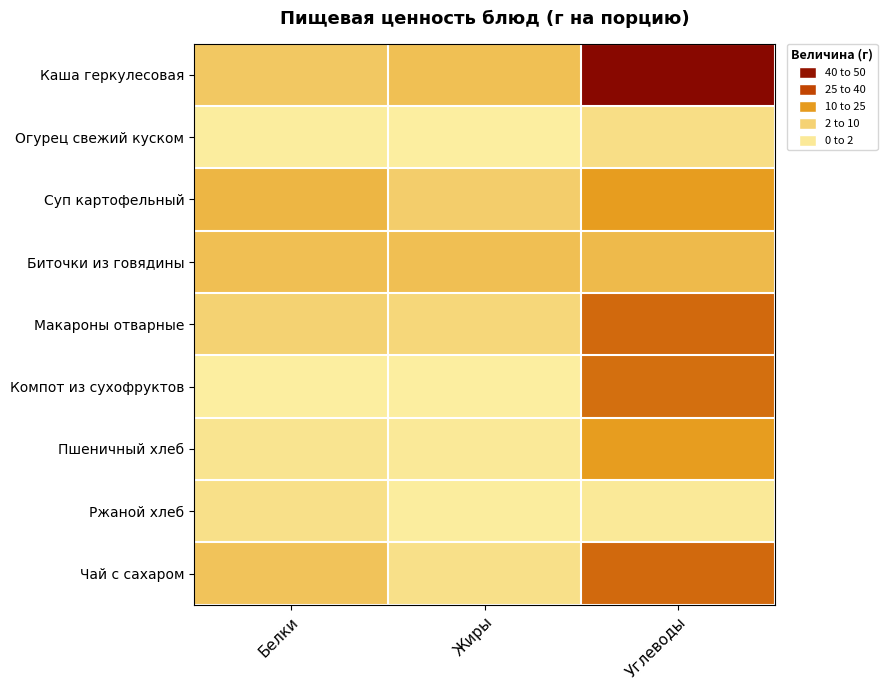

Reading left to right, transcribe all the data shown in this chart.

Каша геркулесовая: Белки=8.2	Жиры=9.8	Углеводы=47.8
Огурец свежий куском: Белки=0.3	Жиры=0.0	Углеводы=3.5
Суп картофельный: Белки=12.0	Жиры=7.0	Углеводы=17.0
Биточки из говядины: Белки=10.0	Жиры=10.0	Углеводы=11.0
Макароны отварные: Белки=6.0	Жиры=5.0	Углеводы=26.0
Компот из сухофруктов: Белки=0.2	Жиры=0.0	Углеводы=25.0
Пшеничный хлеб: Белки=2.0	Жиры=1.0	Углеводы=17.0
Ржаной хлеб: Белки=3.0	Жиры=0.4	Углеводы=1.0
Чай с сахаром: Белки=9.0	Жиры=3.0	Углеводы=26.0